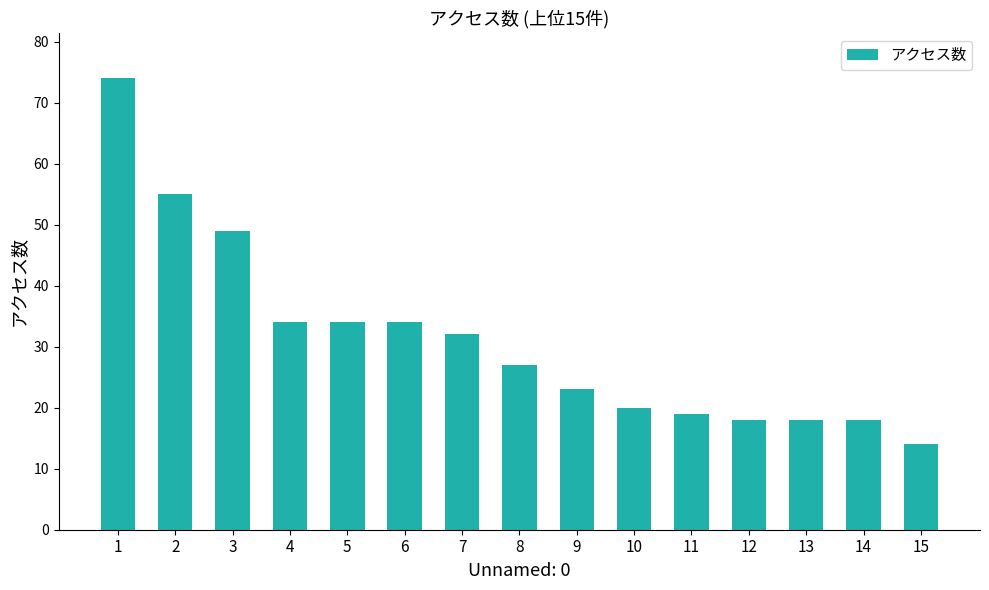

Which has a higher value, 3 or 8?

3